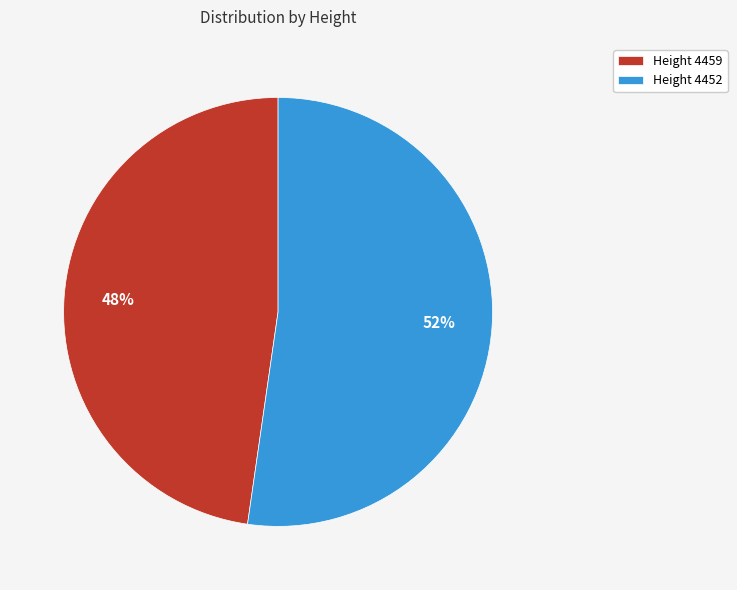

Do Height 4459 and Height 4452 together represent more than half of the pie?

Yes